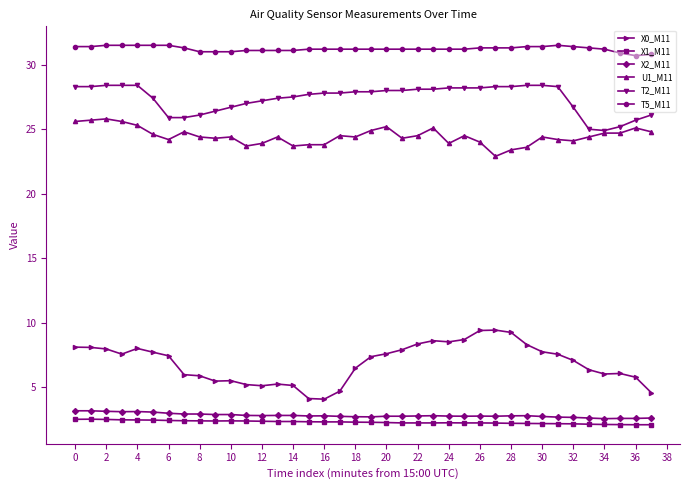

What are all the series names shown in the legend?

X0_M11, X1_M11, X2_M11, U1_M11, T2_M11, T5_M11